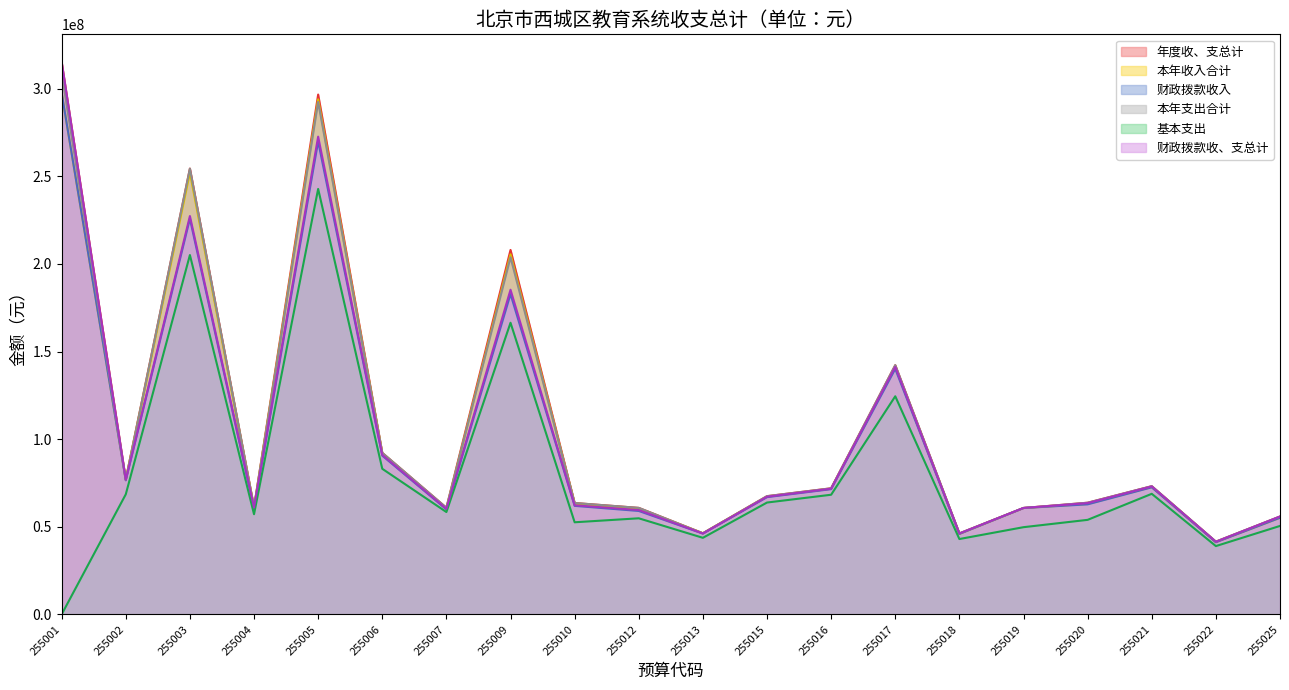

True or false: 基本支出 and 年度收、支总计 cross at least once.

False